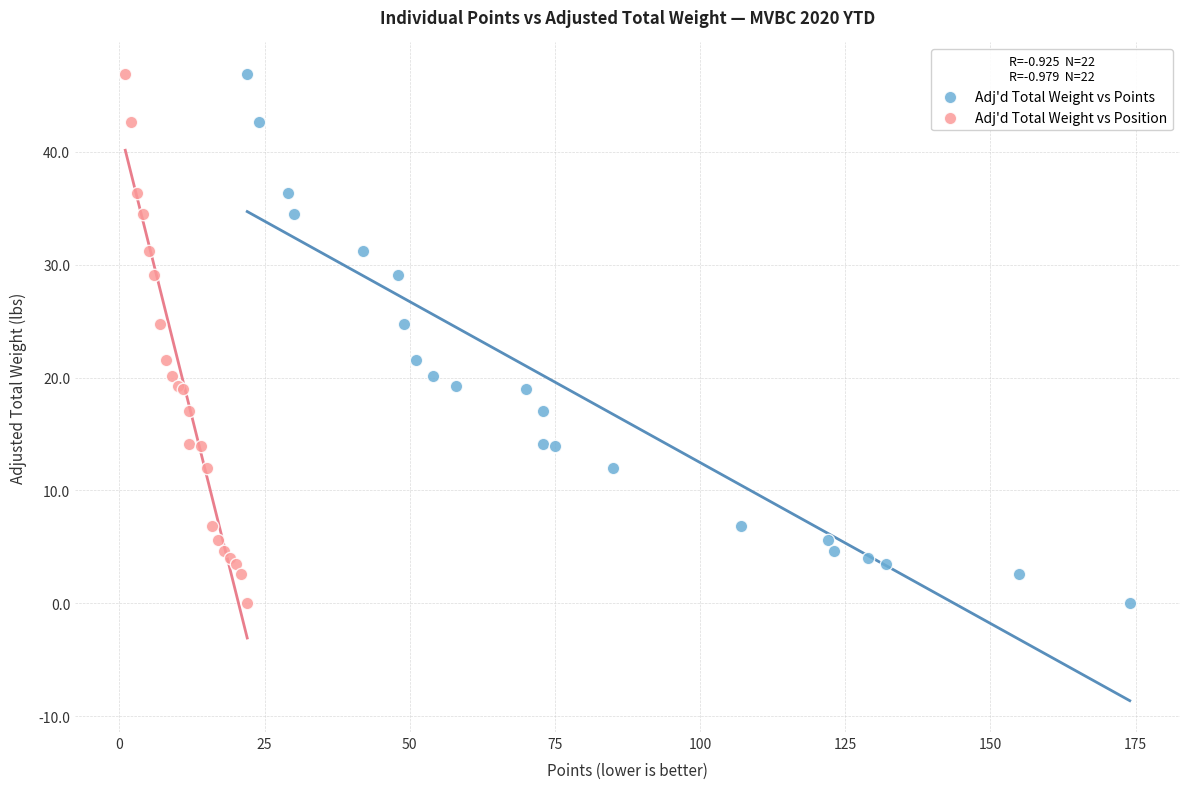

What are all the series names shown in the legend?

Adj'd Total Weight vs Points, Adj'd Total Weight vs Position